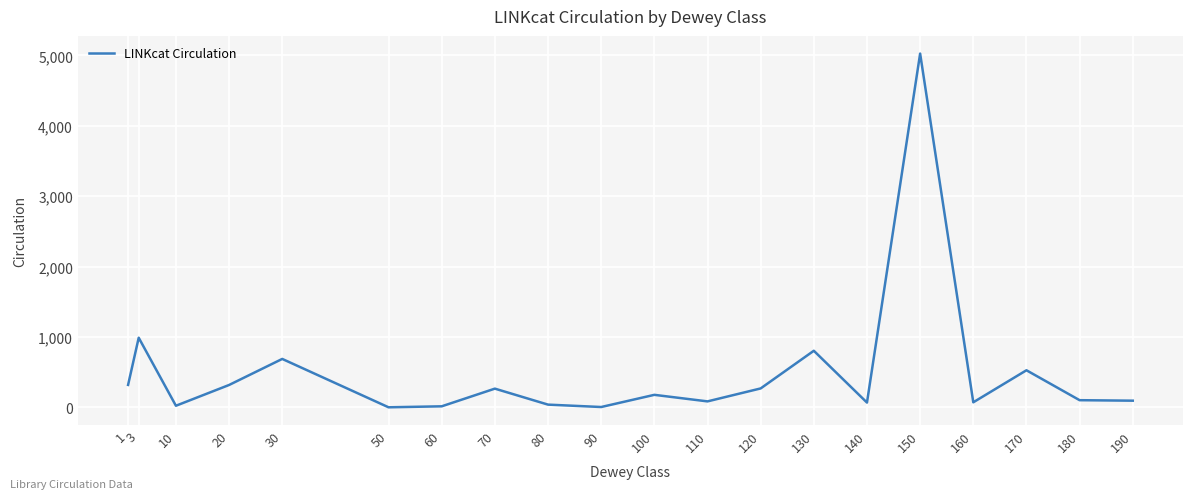

What is the difference between the values at 3 and 150?

4036